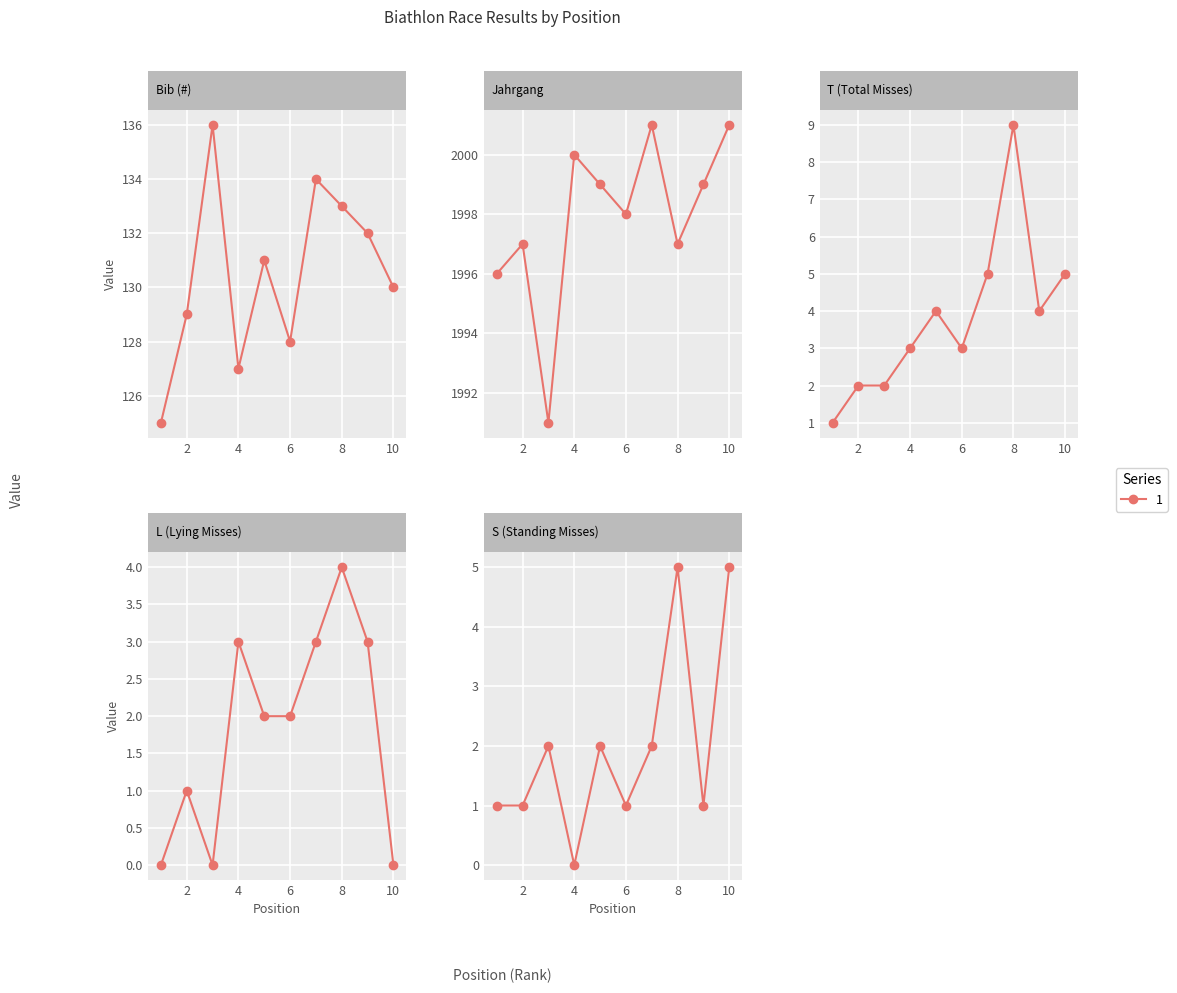

What is the sum of all S (Standing Misses) values?

20